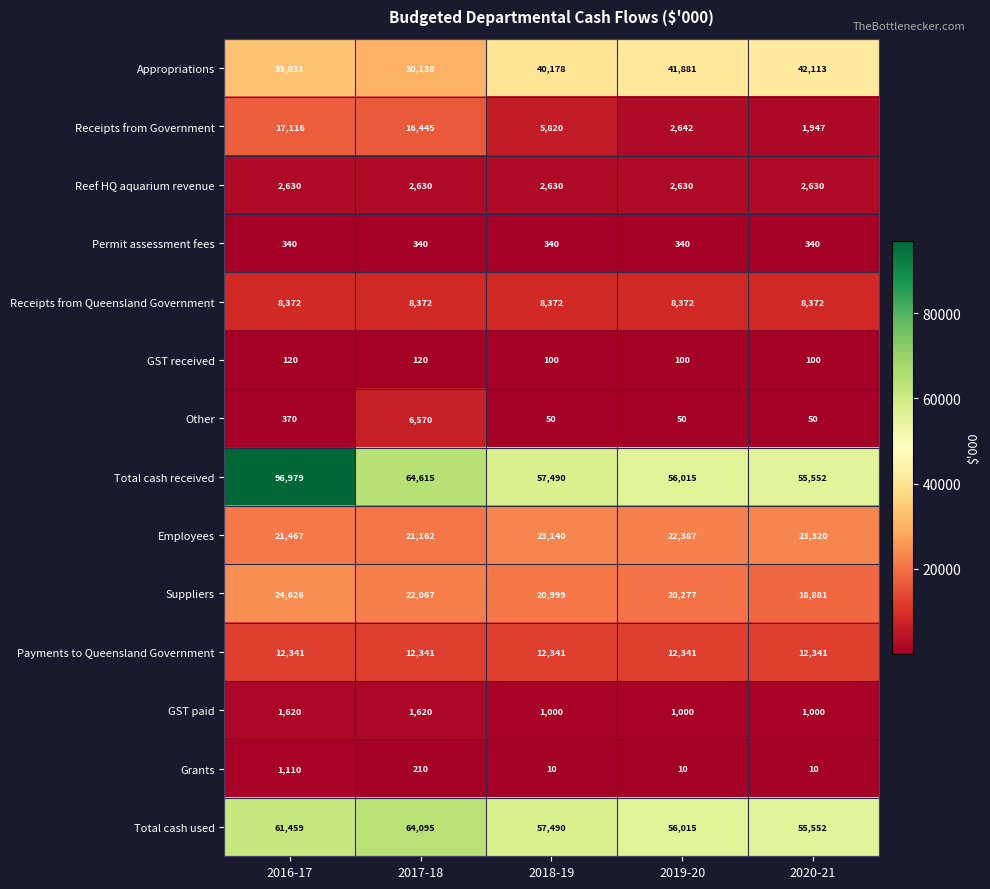

What is the difference between the second highest and minimum values in the Receipts from Government series?

14498